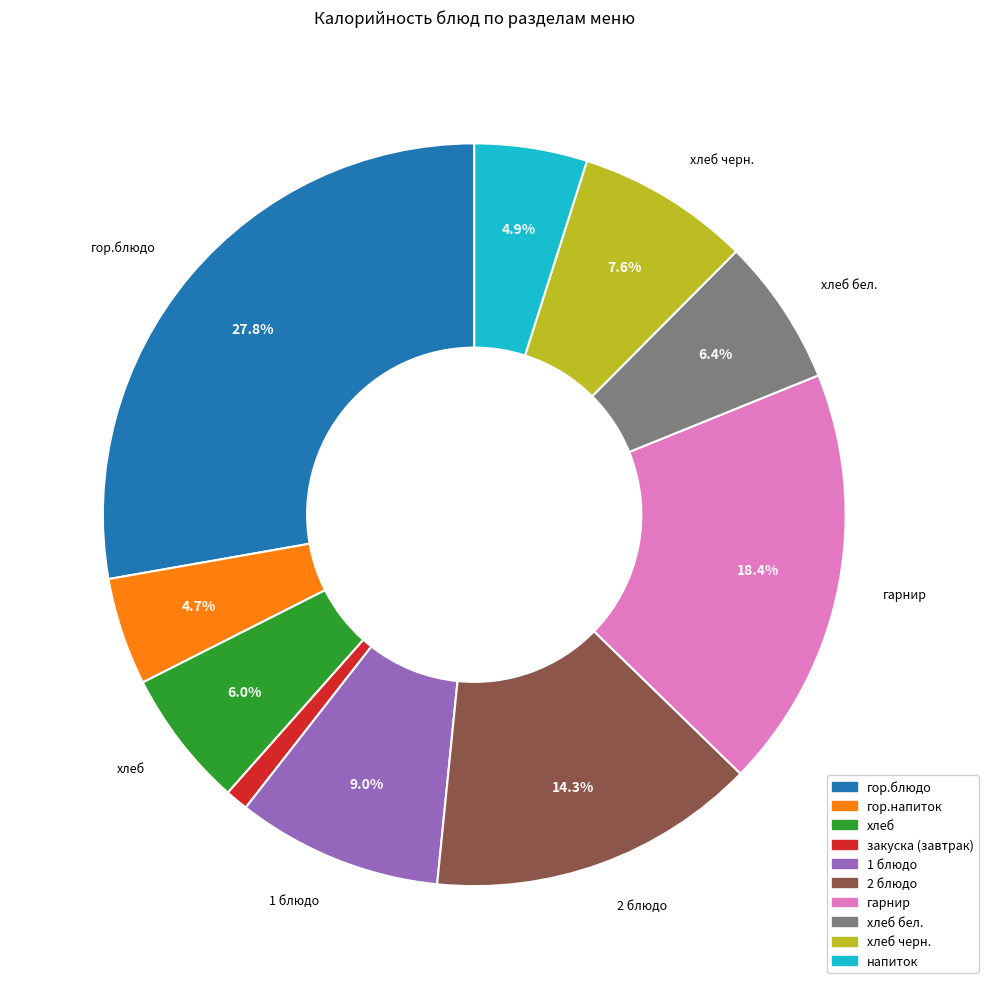

Does any single category account for the majority?

No